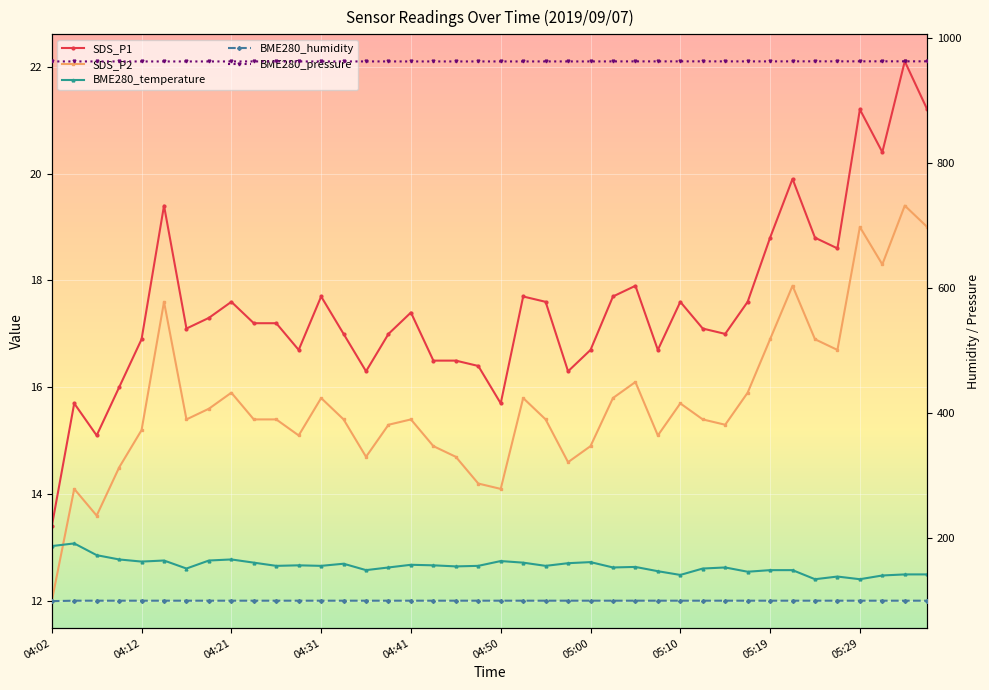

Which series has the largest range (max minus min)?

SDS_P1